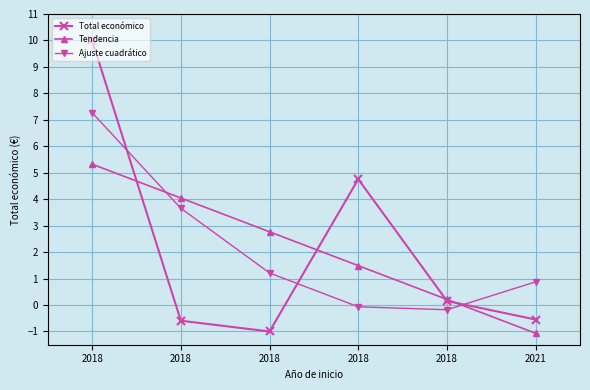

What is the maximum value for Total económico?

10.0